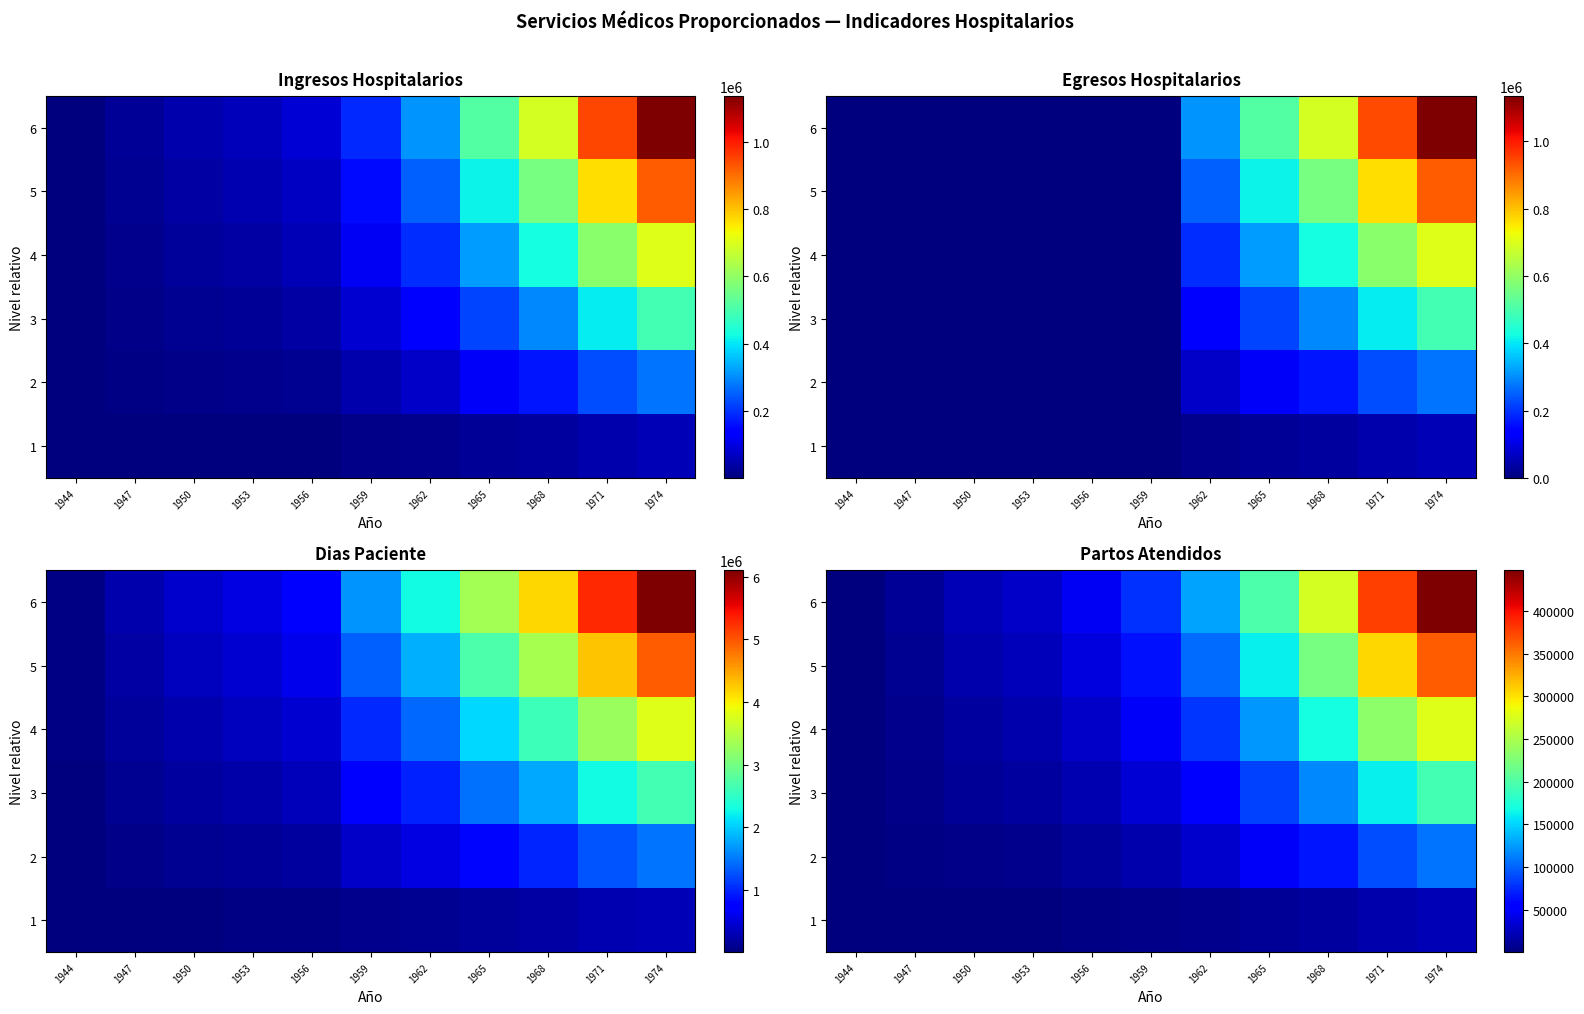

At which label does 6 reach its minimum?

1944